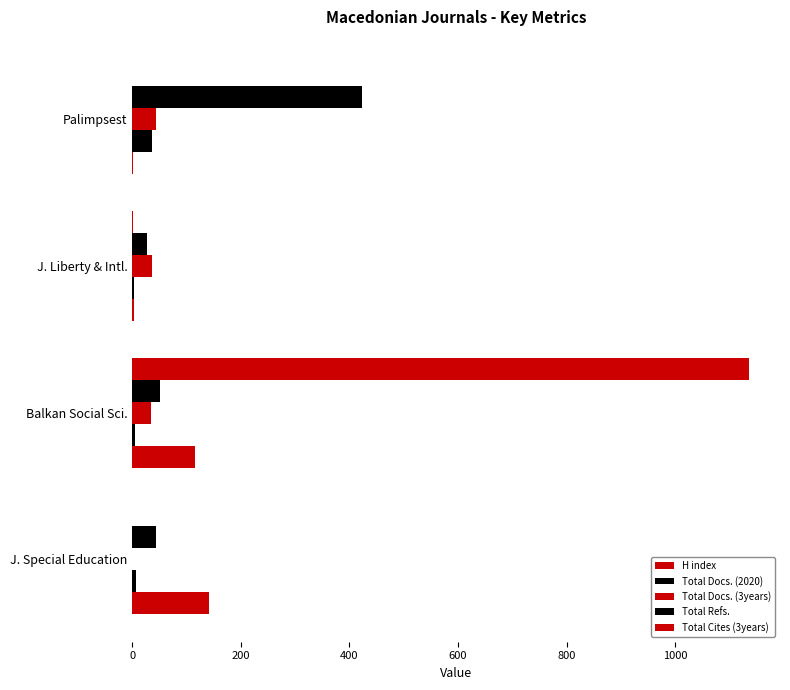

Count the number of data series in this chart.

5